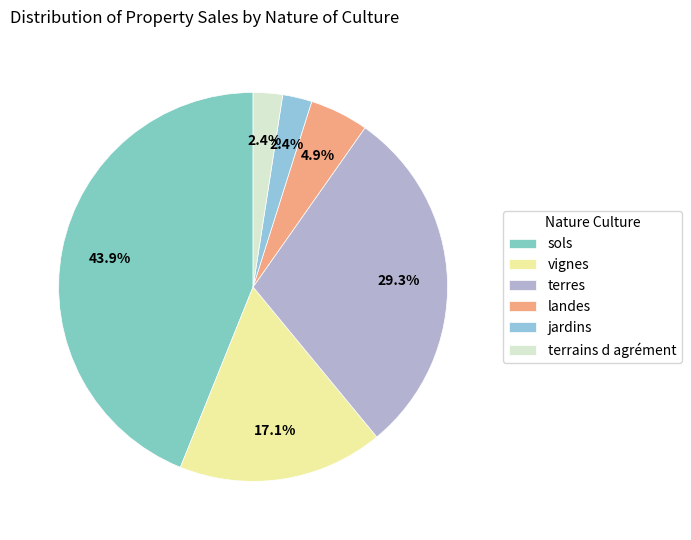

Count the number of slices in the pie.

6